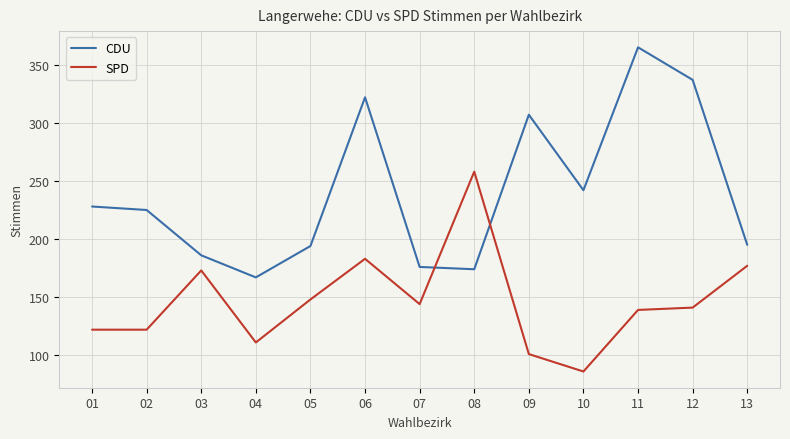

The CDU series shows 228 at 04. True or false?

False